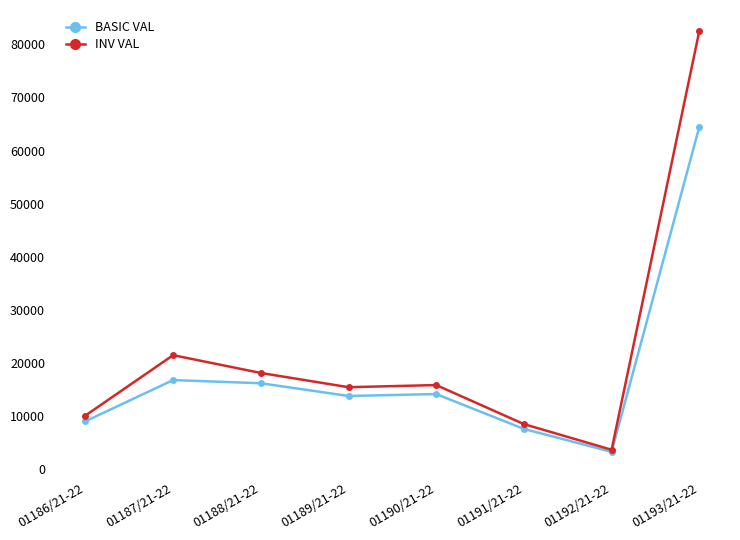

What is the total value across all series at 01186/21-22?

19080.0